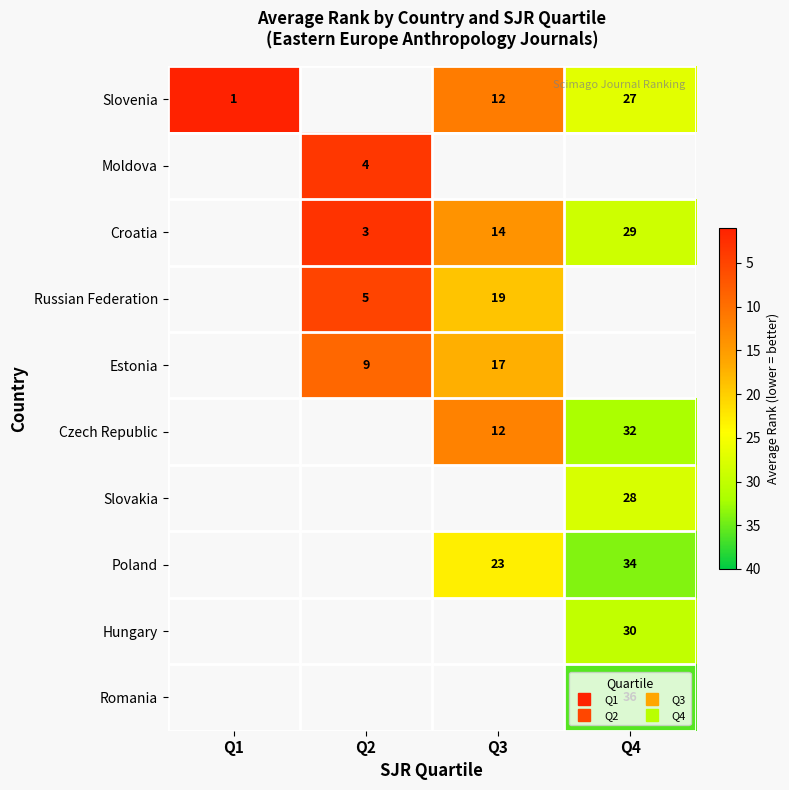

At which label is Slovenia closest to 14?

Q3